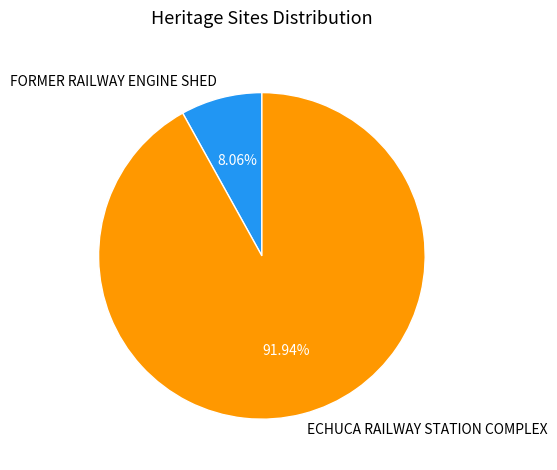

Is it true that ECHUCA RAILWAY STATION COMPLEX is 79% of the pie?

False